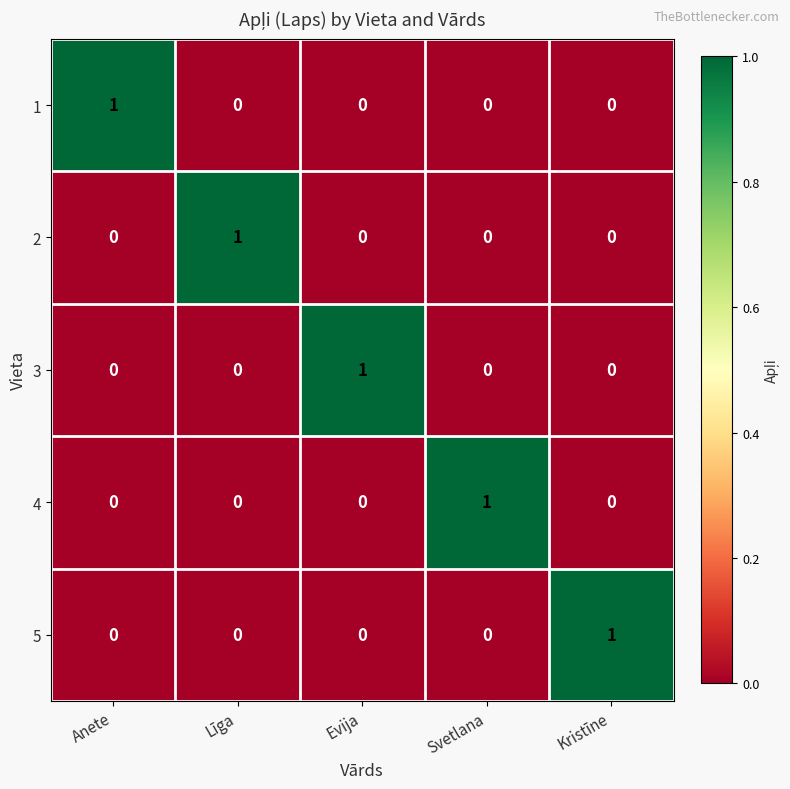

Is it true that 5 equals 1 at Līga?

False